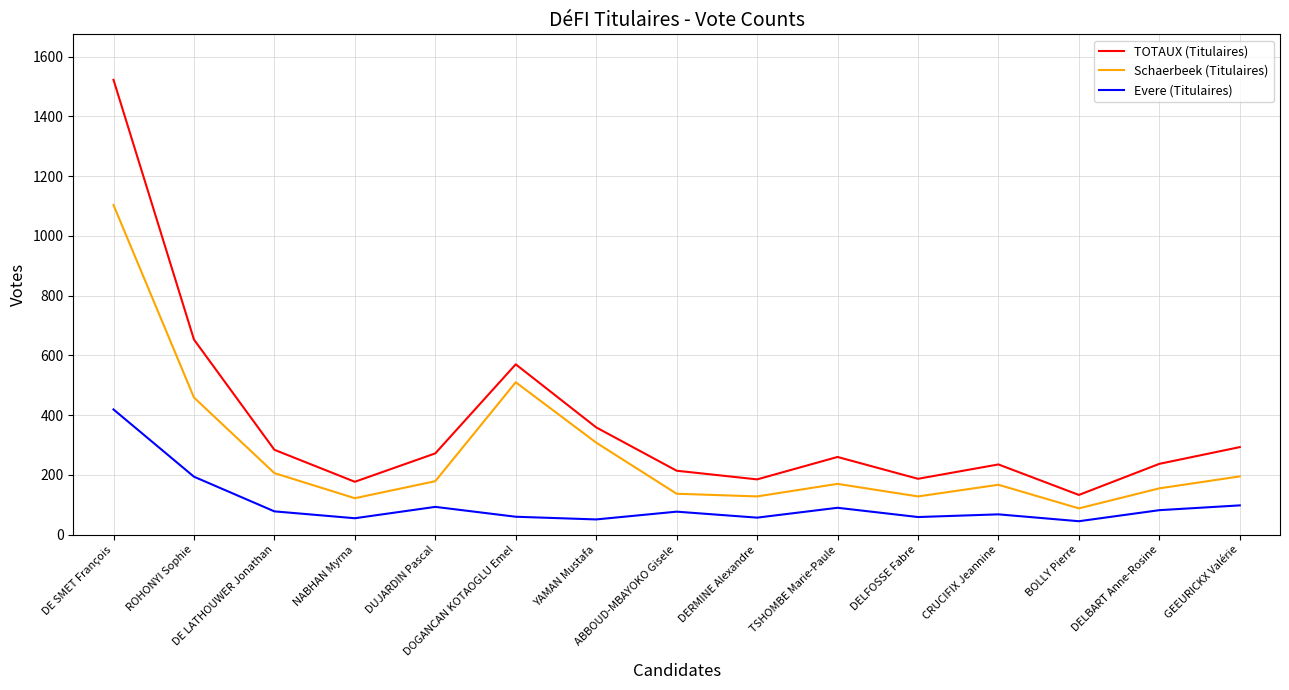

Does the chart have visible grid lines?

Yes